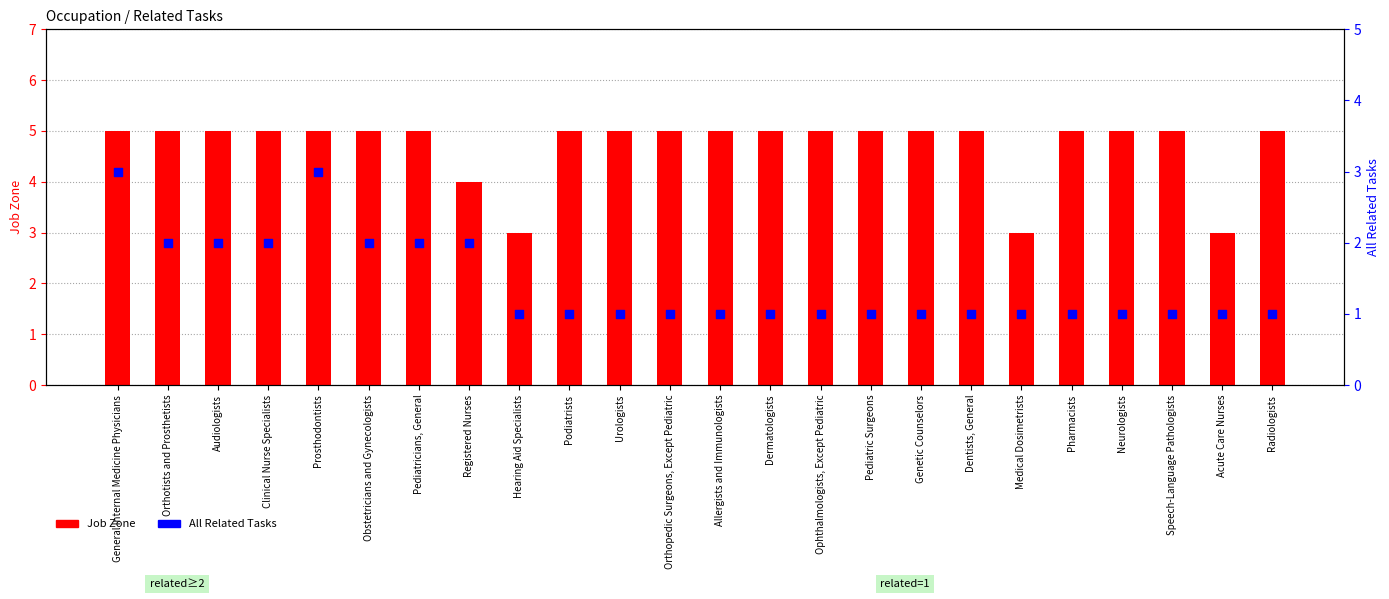

What are all the series names shown in the legend?

Job Zone, All Related Tasks